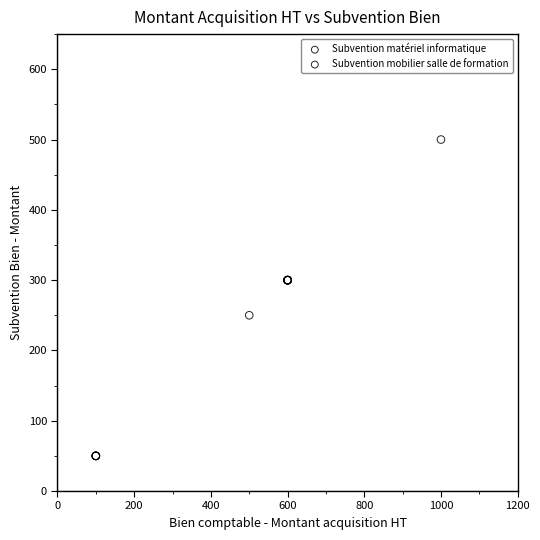

Which series reaches the maximum Y coordinate?

Subvention mobilier salle de formation